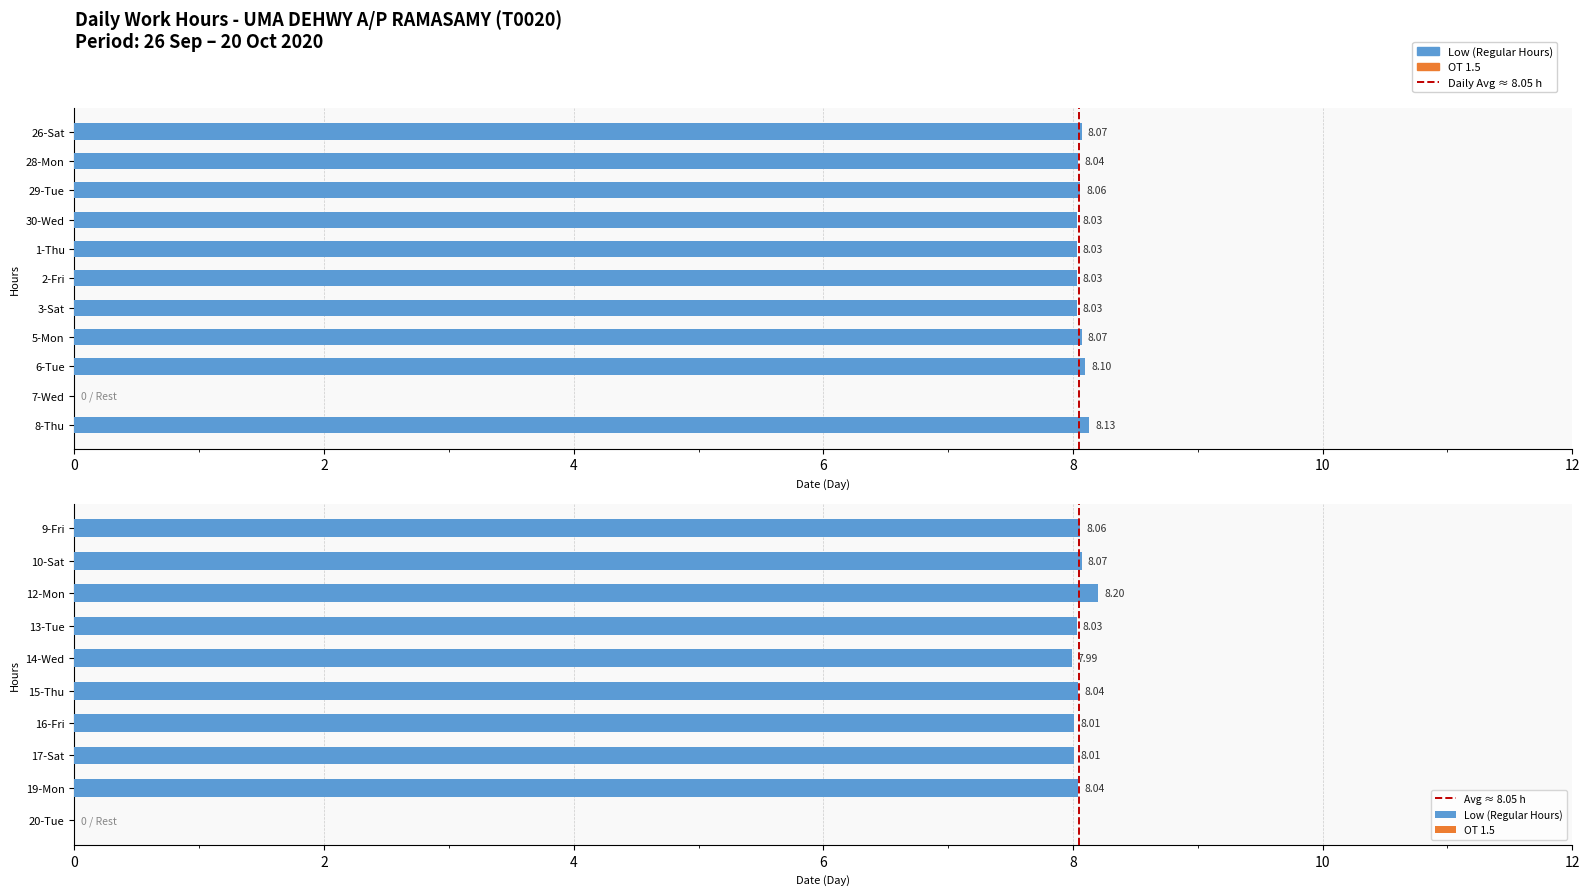

What value does the Low series have at 15-Thu?

8.0